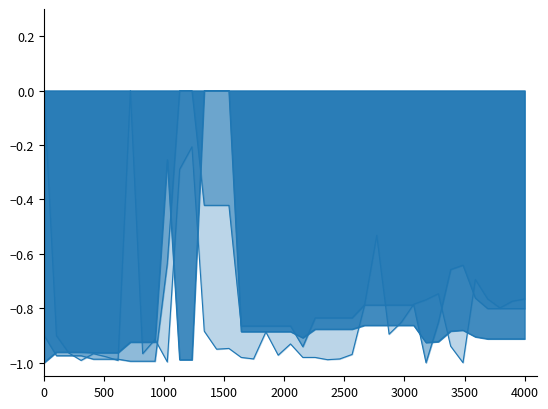

What is the lowest value of the Доп. ціна series?

-1.0